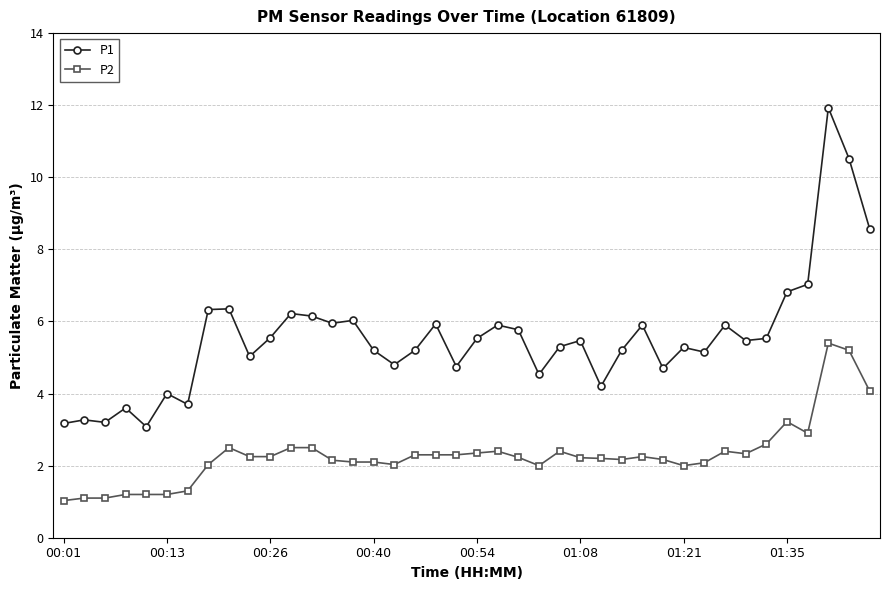

What is the average value of the P2 series?

2.3